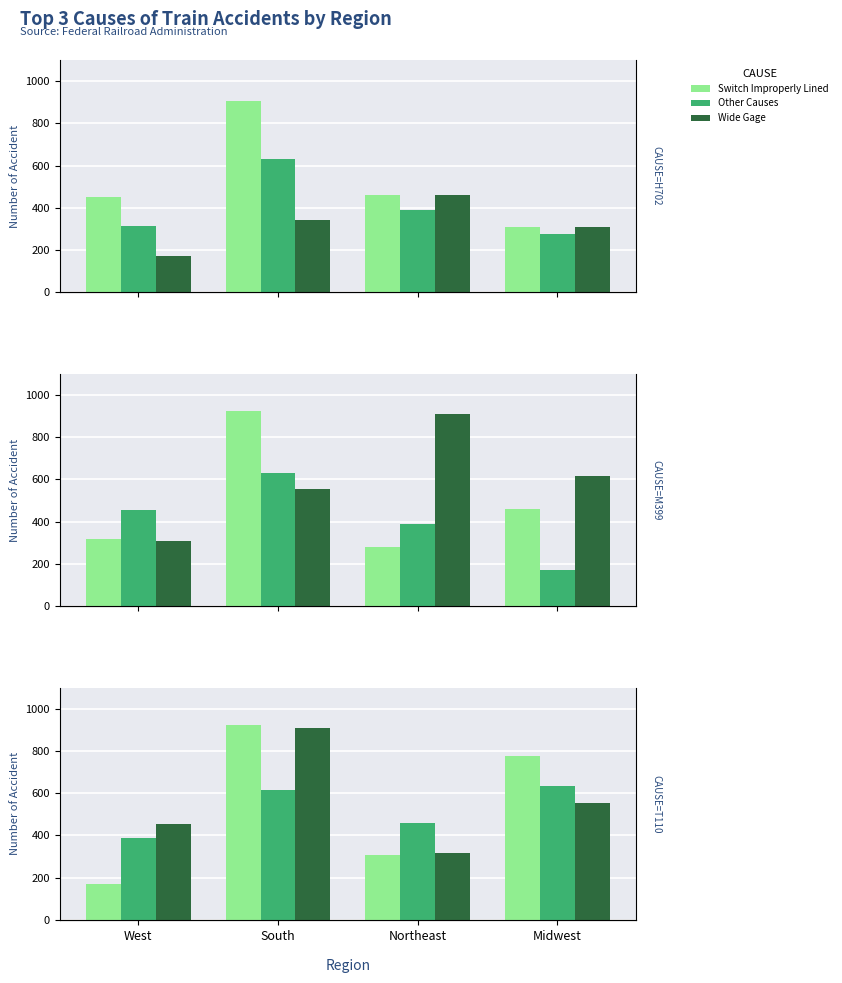

At how many categories does at least one series exceed 340?

4